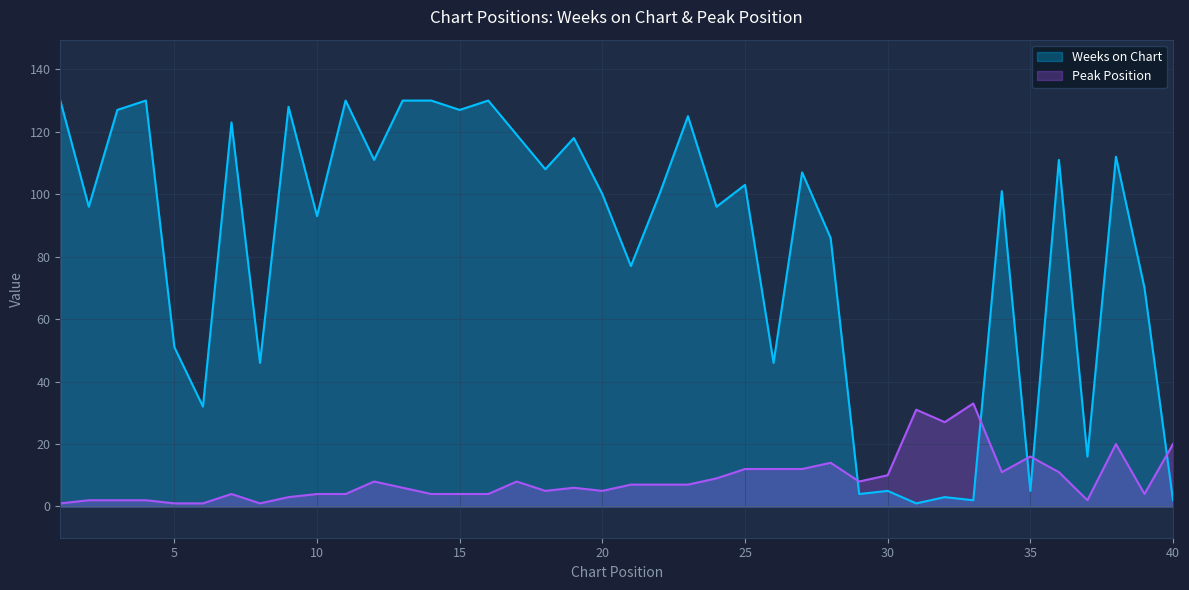

At which label does Peak Position first exceed 7?

12